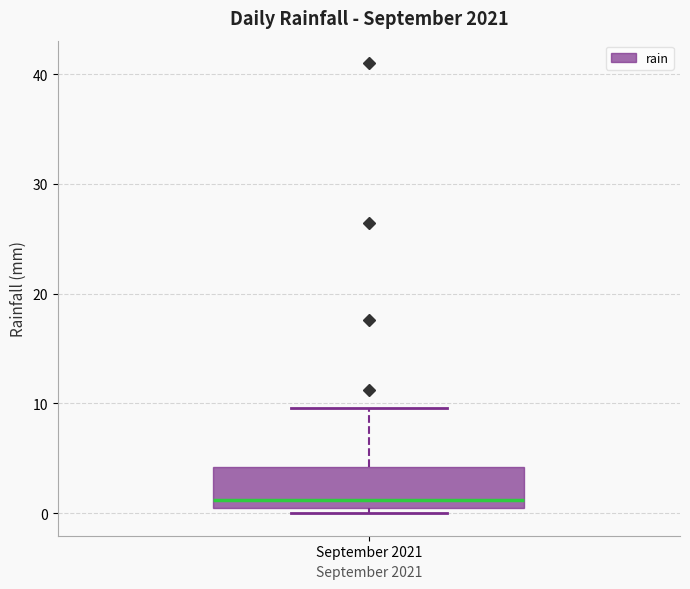

Read this box plot against the y-axis: the position of the median line, the range covered by the box, and the ends of both whiskers. The values are not printed on the chart, so give them approximately, as read against the axis.

median 1, box 0 to 4, whiskers 0 (just below the box's lower edge) to 10